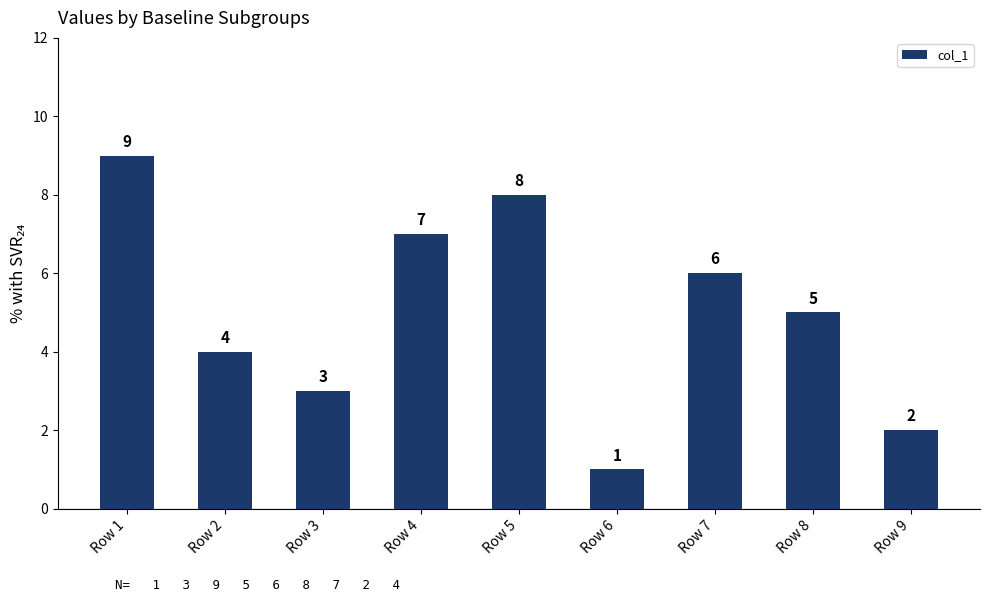

Reading left to right, extract all data points from this chart.

9	4	3	7	8	1	6	5	2